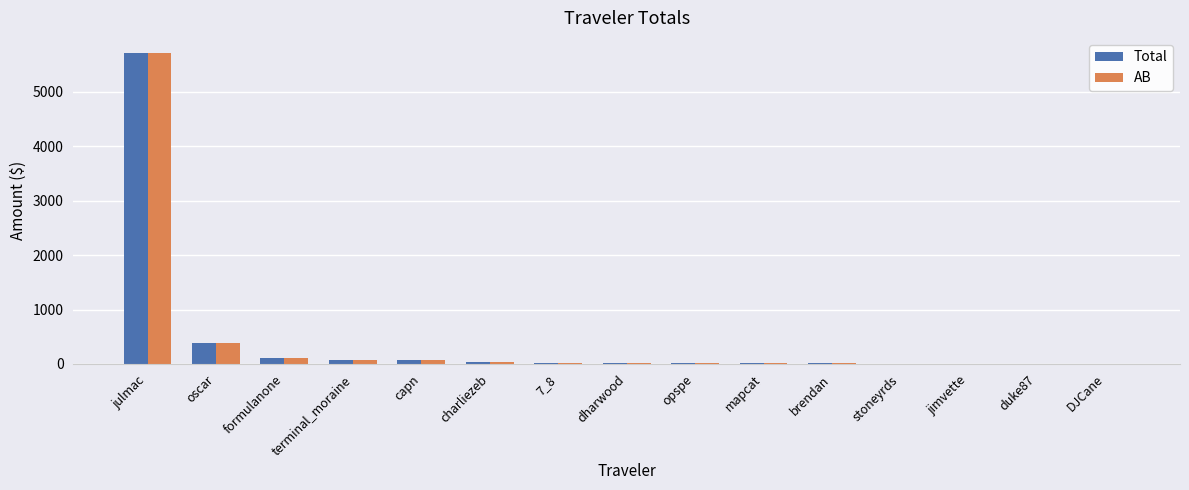

At which label is Total closest to 2854?

oscar